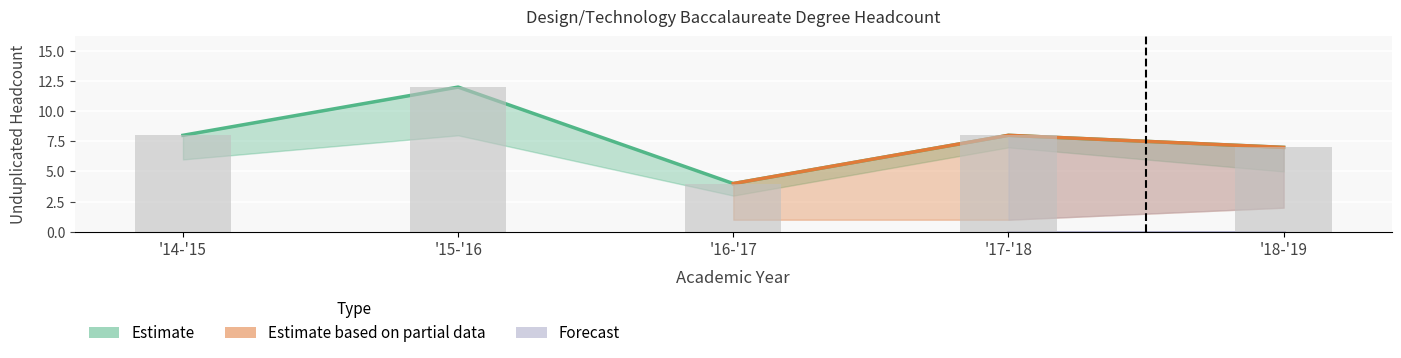

Which label corresponds to the smallest value in the chart?

1617